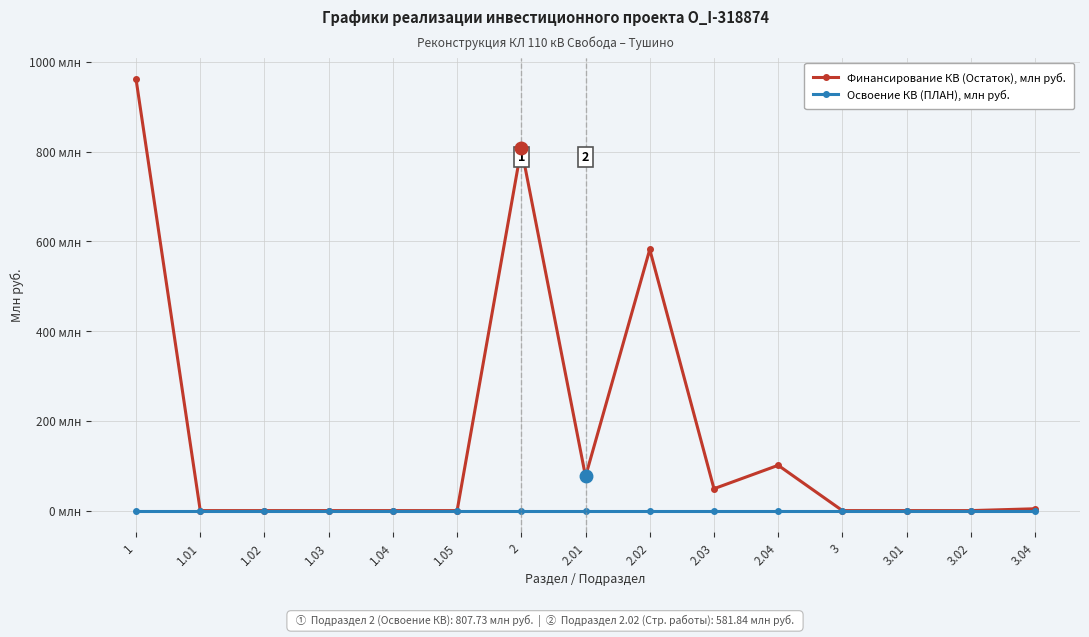

Reading left to right, extract all data points from this chart.

Финансирование КВ (Остаток), млн руб.: 961.3	0.0	0.0	0.0	0.0	0.0	807.7	76.2	581.8	48.8	101.0	0.0	0.0	0.0	4.1
Освоение КВ (ПЛАН), млн руб.: 0.0	0.0	0.0	0.0	0.0	0.0	0.0	0.0	0.0	0.0	0.0	0.0	0.0	0.0	0.0